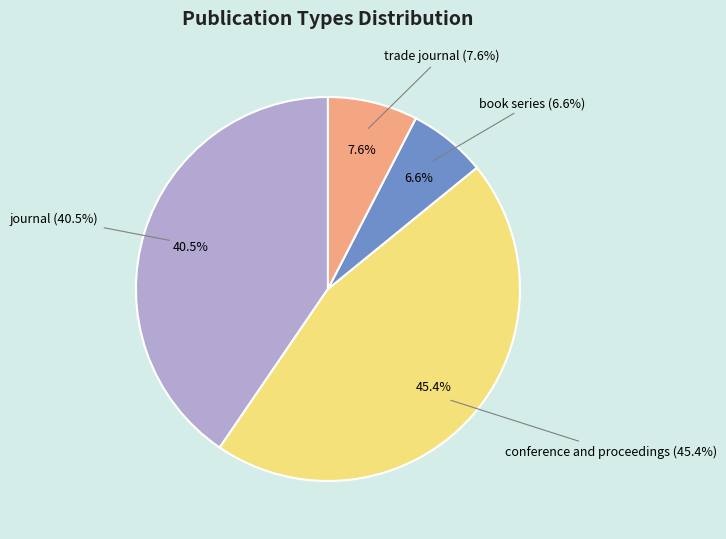

True or false: conference and proceedings accounts for 45% of the total.

True